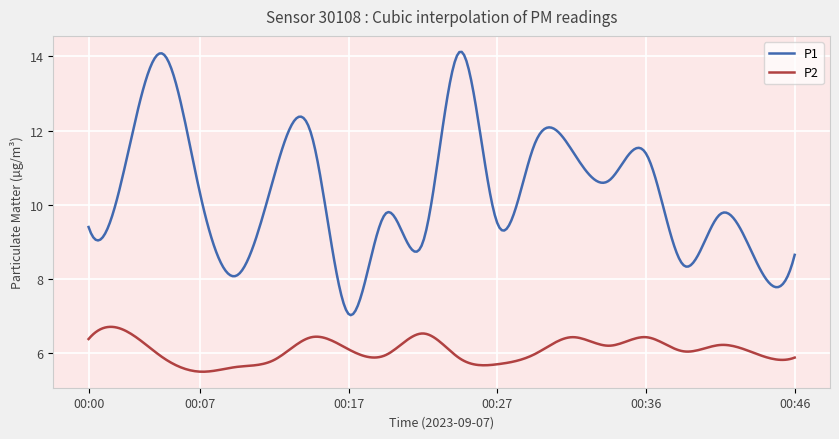

Does the chart display data point markers on the line(s)?

No